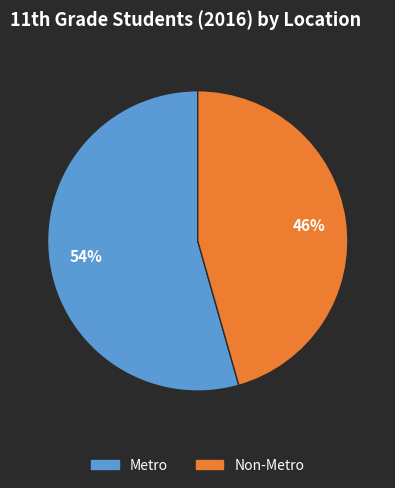

How many slices are in this pie chart?

2